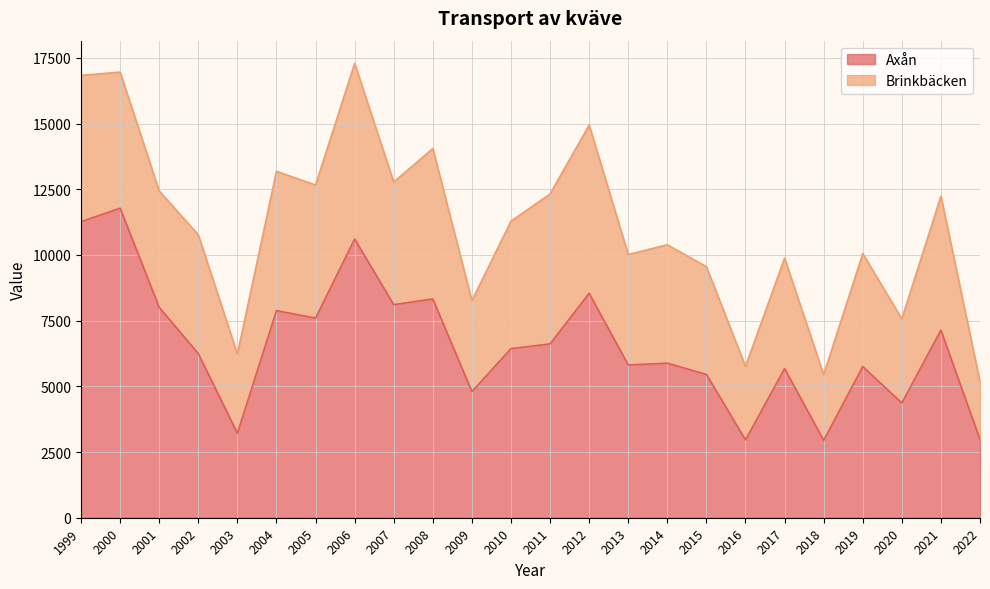

Which label corresponds to the largest value in the chart?

2000